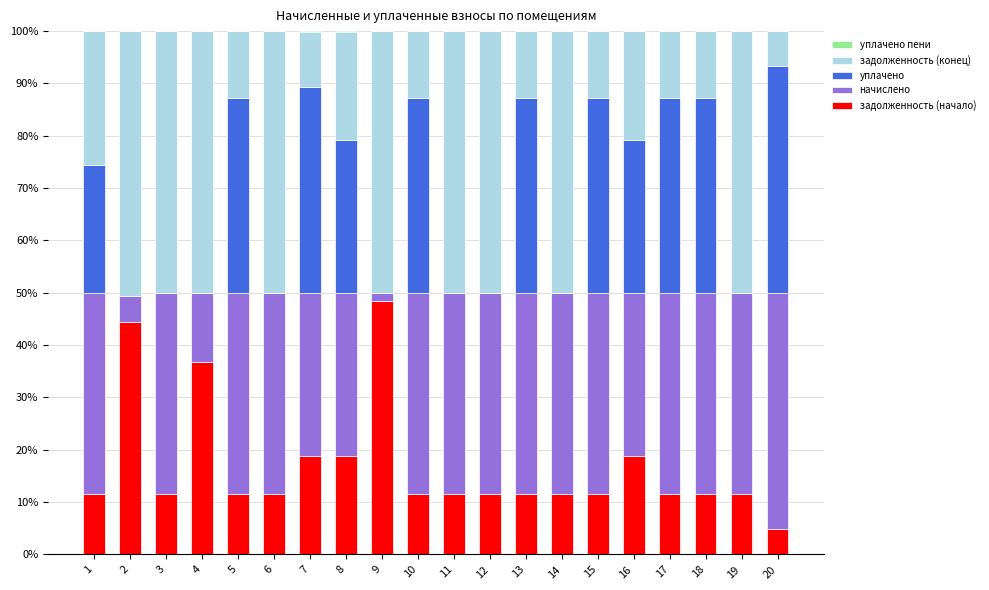

What is the total value across all series at 20?

100.0